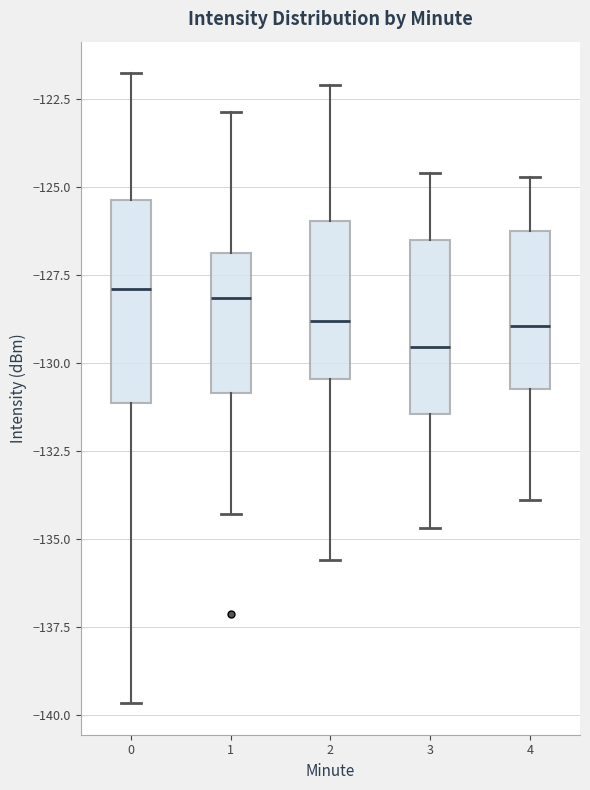

Reading left to right, read every box against the y-axis: the position of its median line, the range the box covers, and the ends of its whiskers. The values are not printed on the chart, so give them approximately, as read against the axis.

0: median -128.0, box -131.0 to -125.5, whiskers -139.5 to -122.0
1: median -128.0, box -131.0 to -127.0, whiskers -134.5 to -123.0
2: median -129.0, box -130.5 to -126.0, whiskers -135.5 to -122.0
3: median -129.5, box -131.5 to -126.5, whiskers -134.5 to -124.5
4: median -129.0, box -130.5 to -126.0, whiskers -134.0 to -124.5